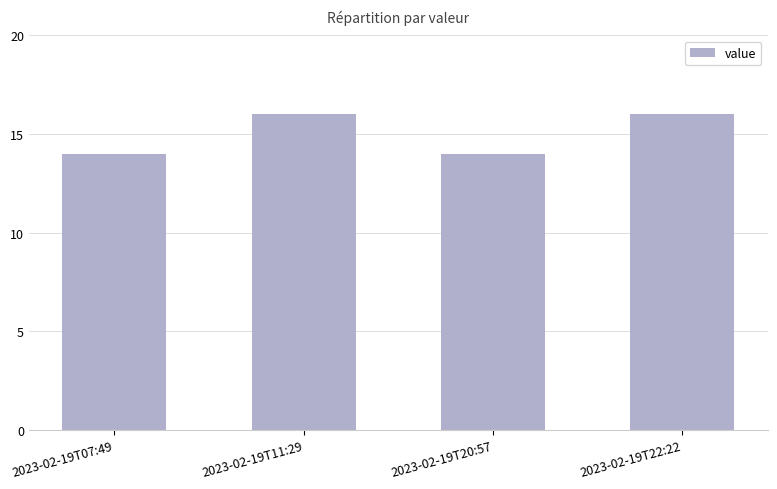

Count the values in the range 14 to 16.

4